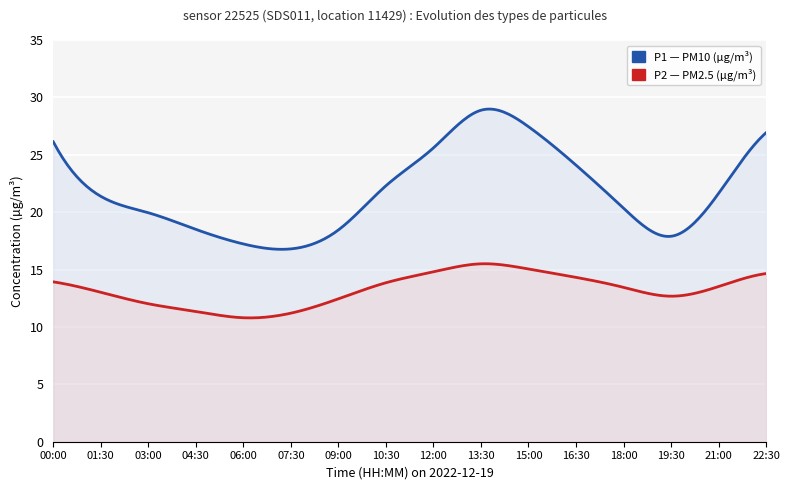

Where is the first local minimum for P2?

06:00